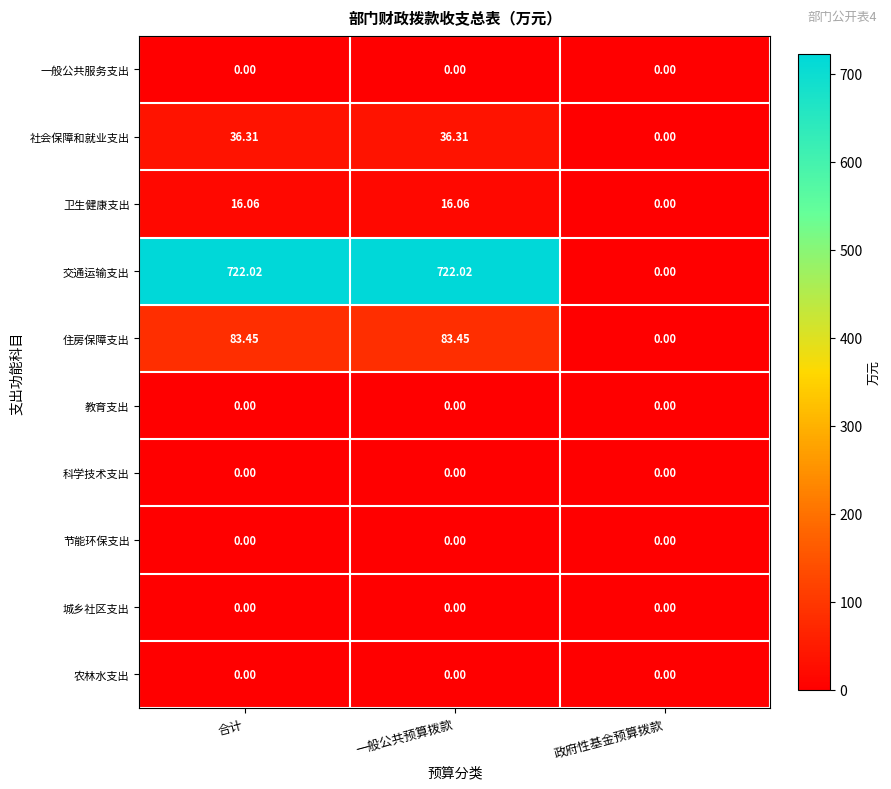

How many categories are shown in the chart?

3